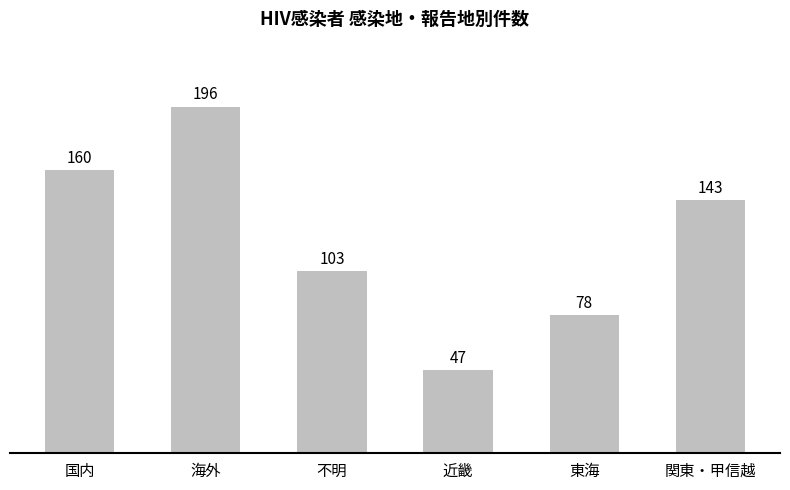

What is the sum of the values at 国内 and 不明?

263